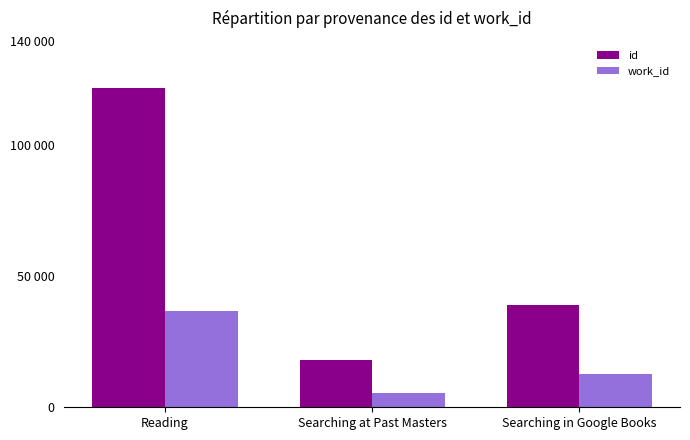

True or false: id has a value of 121942 at Reading.

True